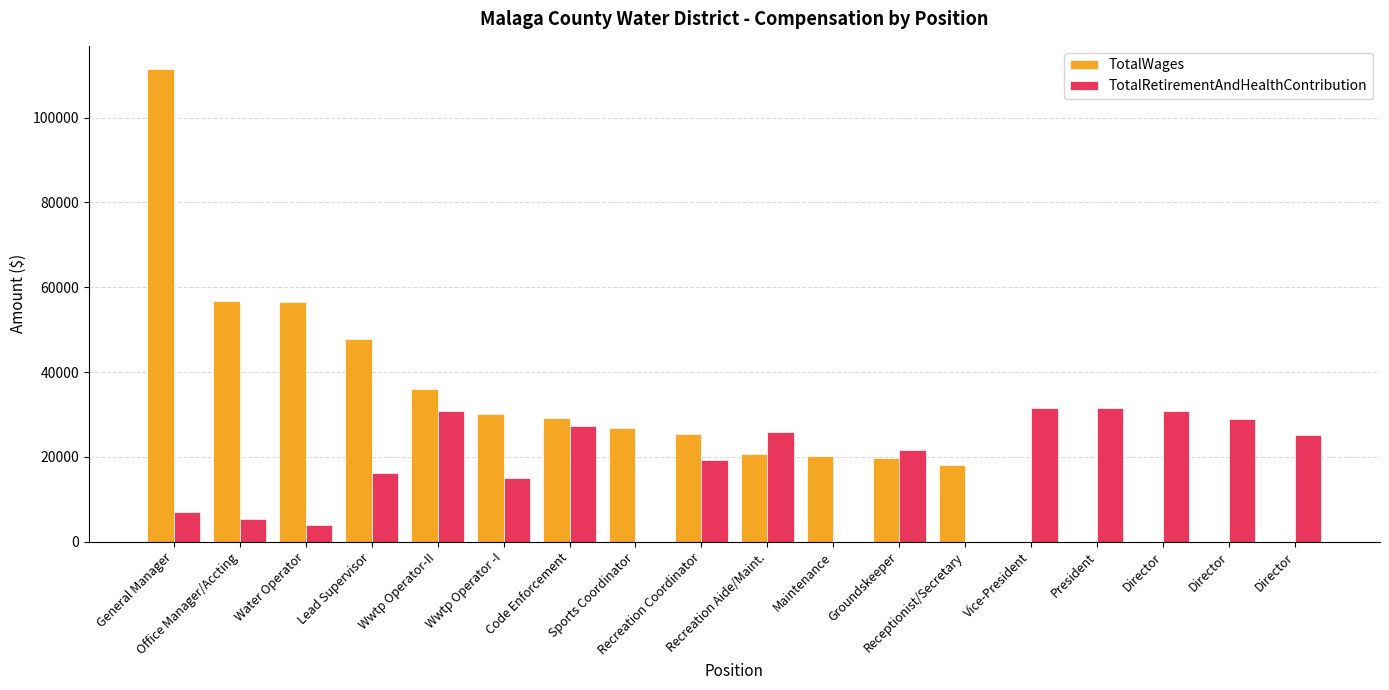

Between Recreation Coordinator and Director, which series saw the biggest shift?

TotalWages